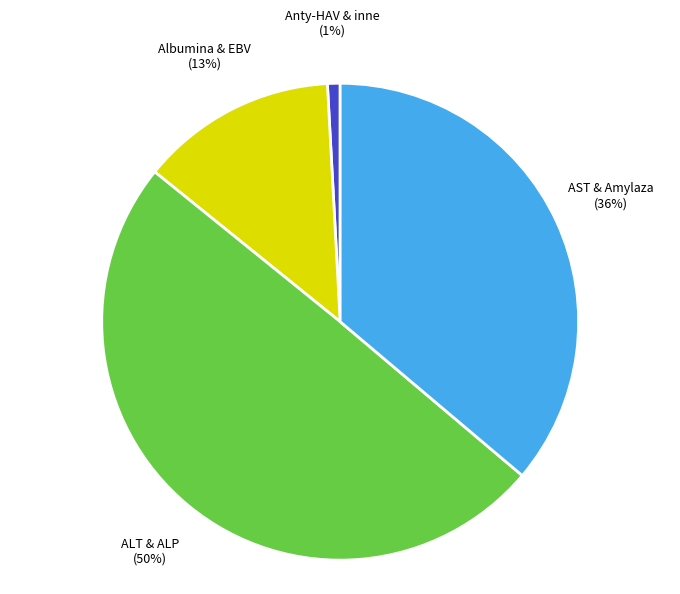

Rank the categories by value from highest to lowest.

ALT & ALP, AST & Amylaza, Albumina & EBV, Anty-HAV & inne